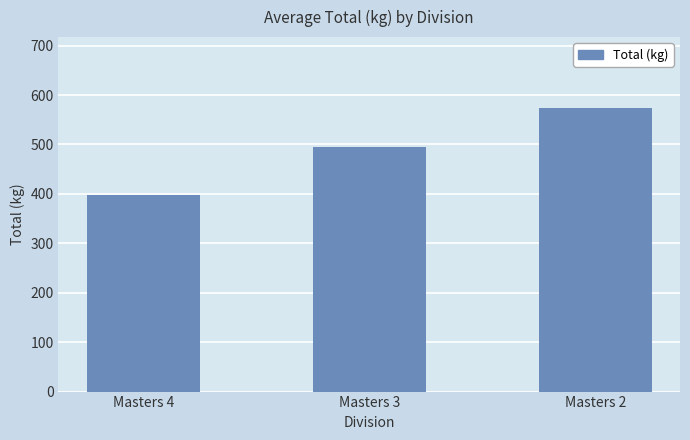

Count the number of data series in this chart.

1